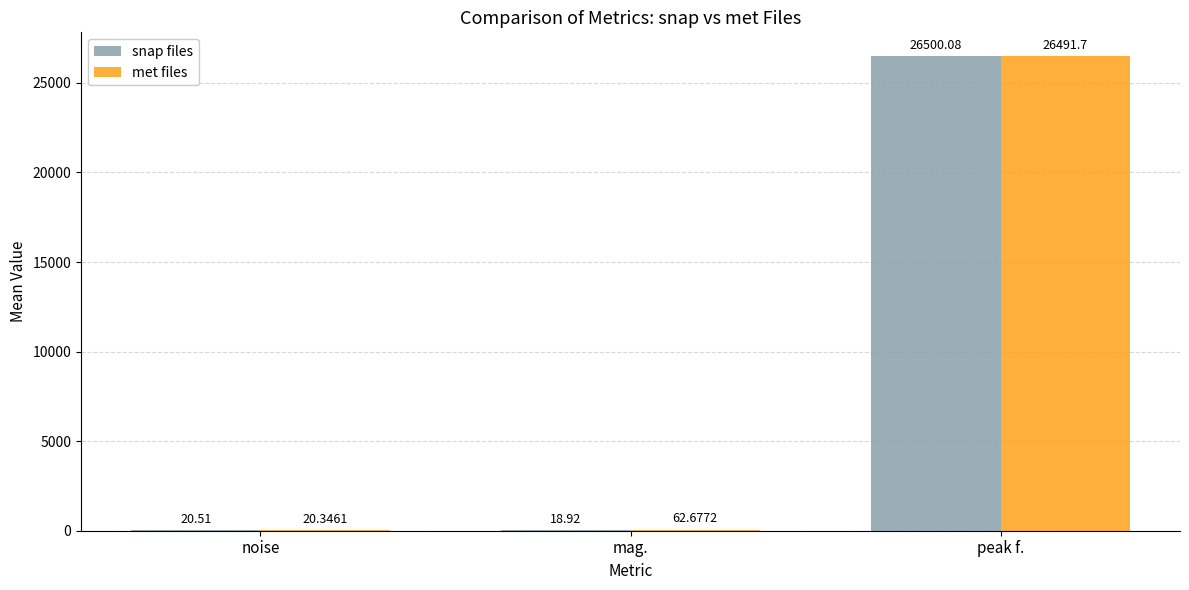

What is the sum of all met files values?

26574.7